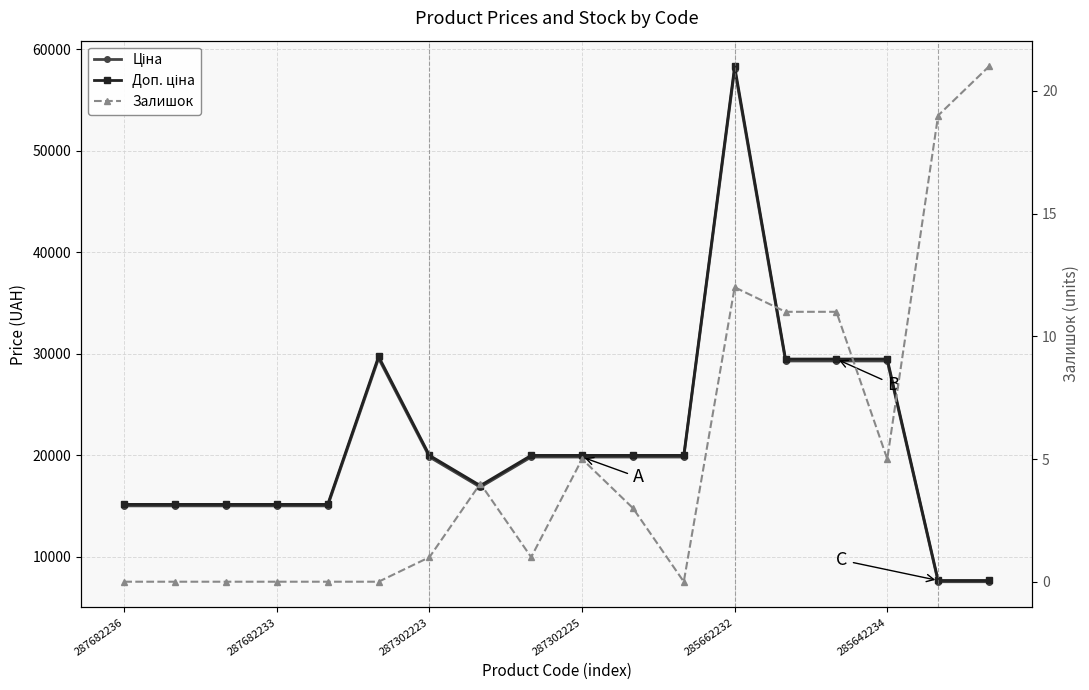

What is the difference between the maximum and second lowest values in the Доп. ціна series?

50642.6